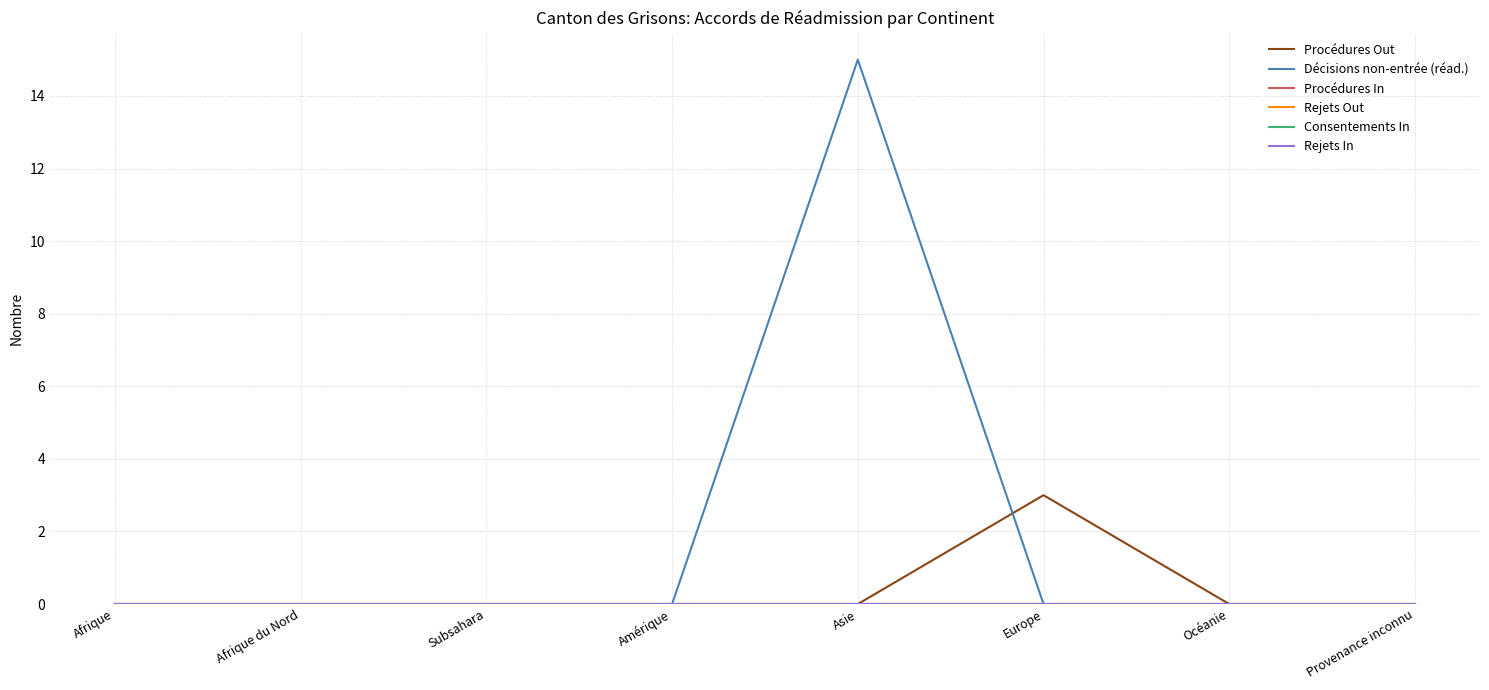

Does the chart display data point markers on the line(s)?

No